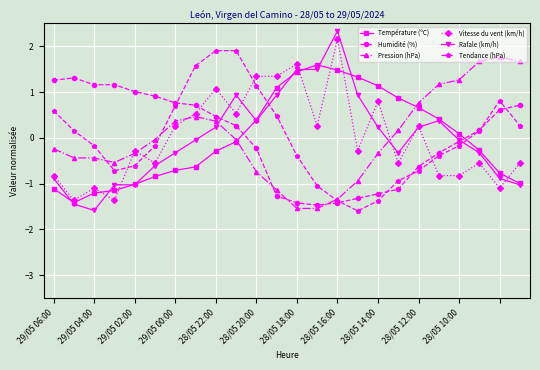

Is this an area chart (filled region under the line)?

No